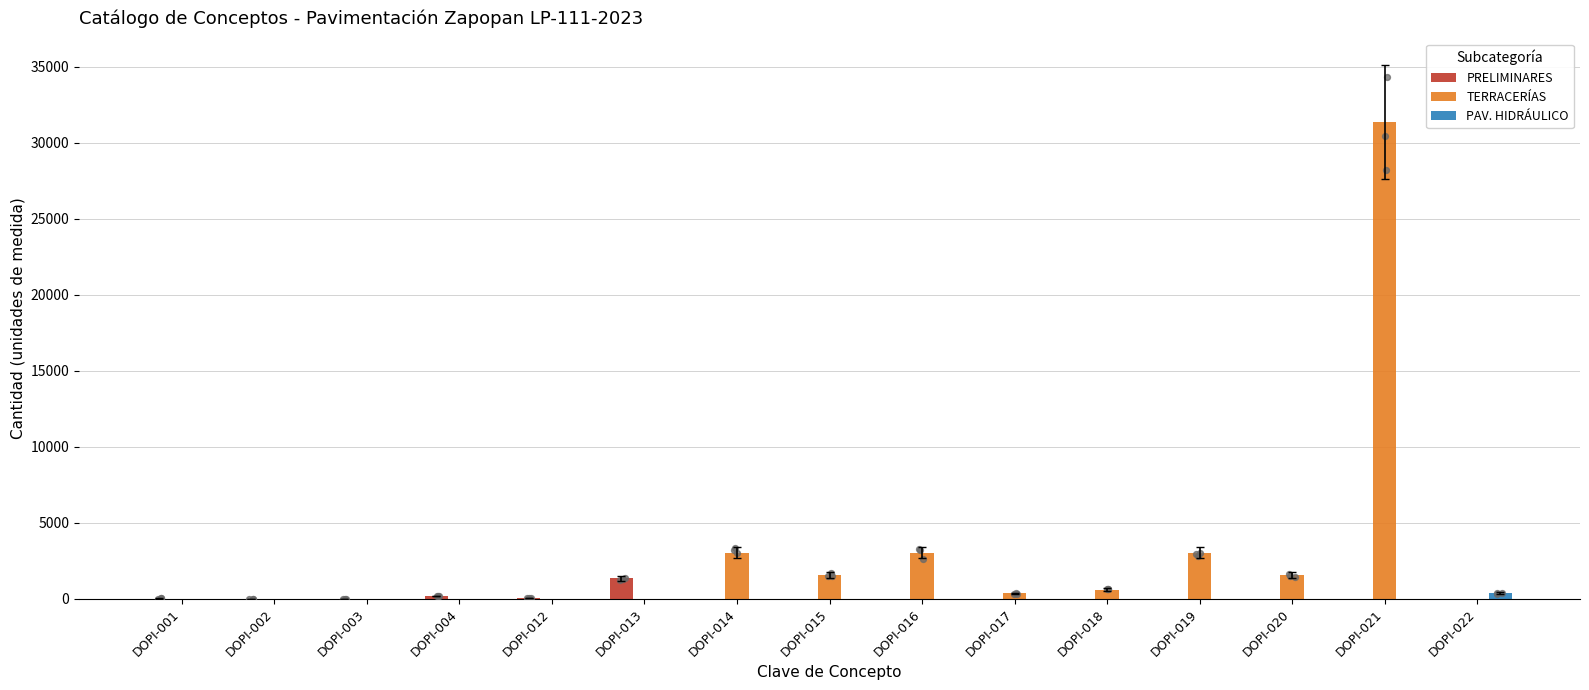

Which series contains the lowest Y value?

PRELIMINARES